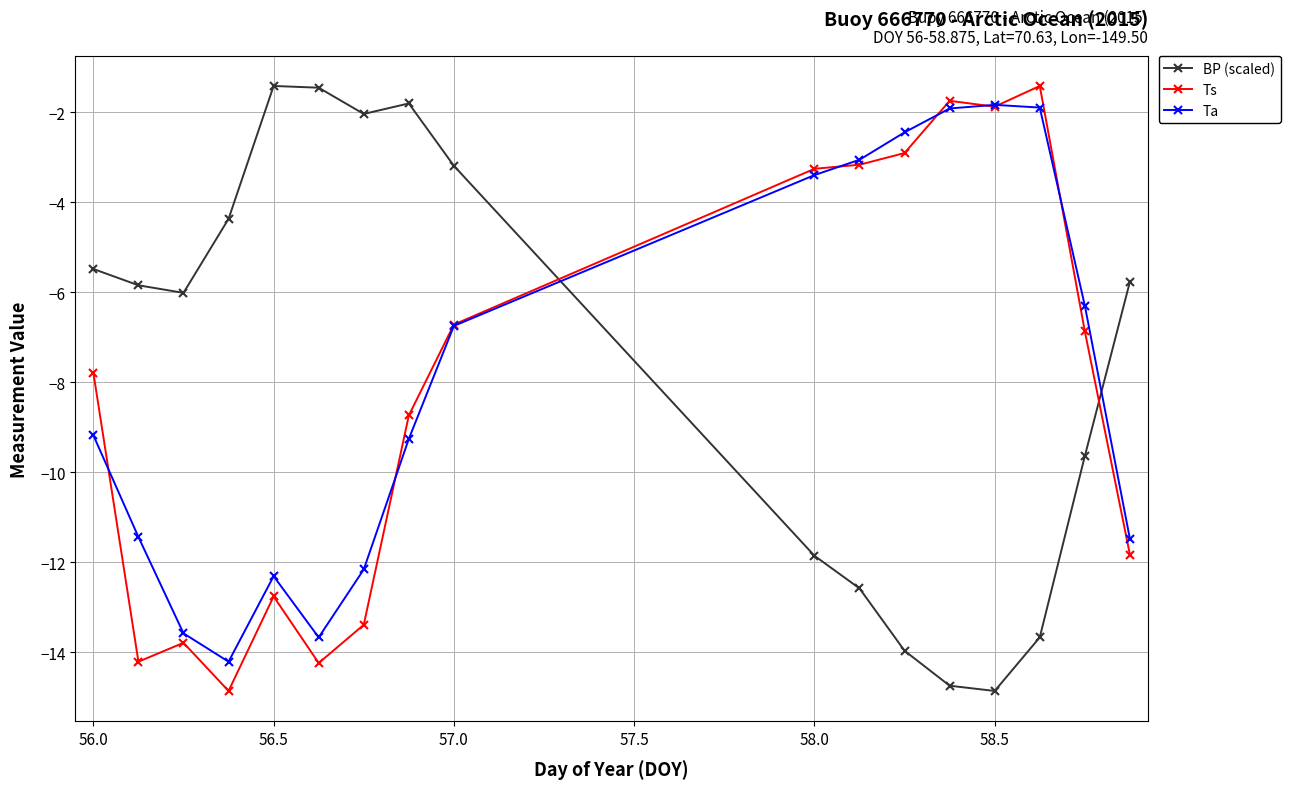

True or false: Ts has more than 2 points higher than both neighbors.

True